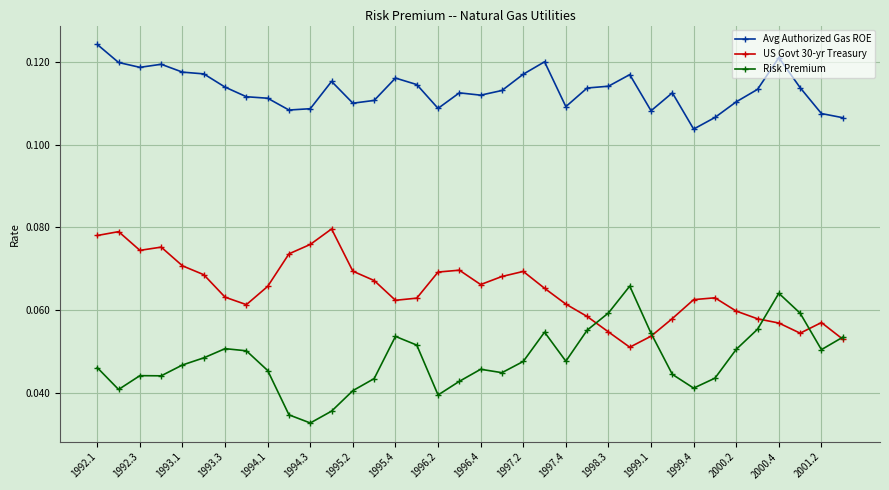

What is the sum of all US Govt 30-yr Treasury values?

2.3